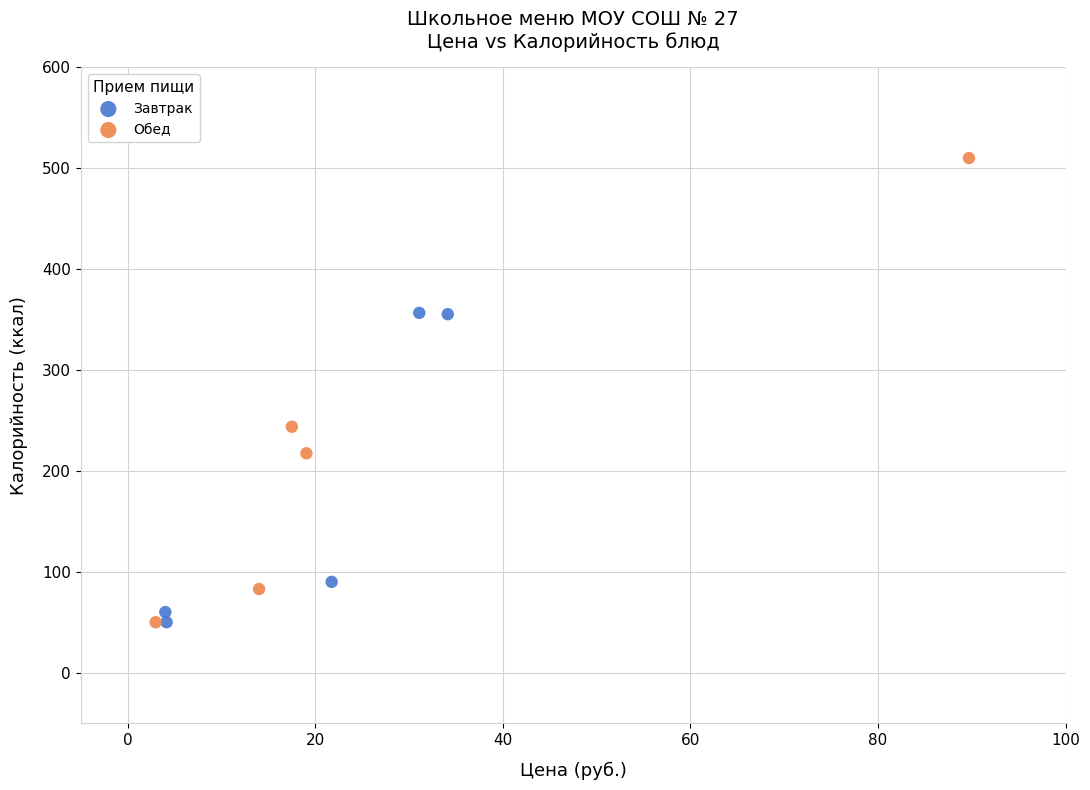

Which series has the largest Y range (max minus min)?

Обед